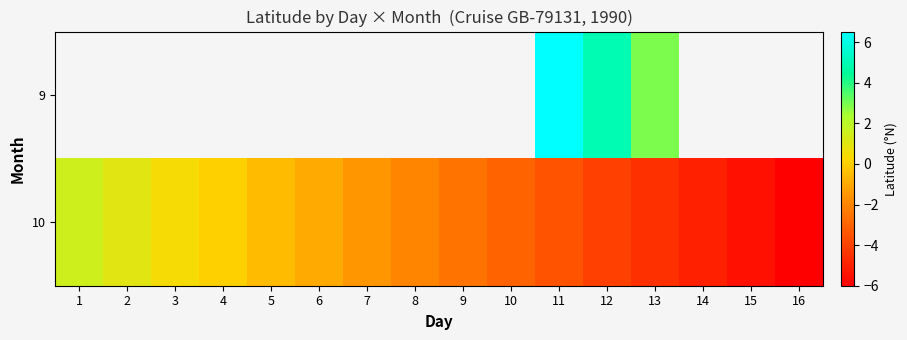

List the series in order of their overall mean, highest first.

9, 10